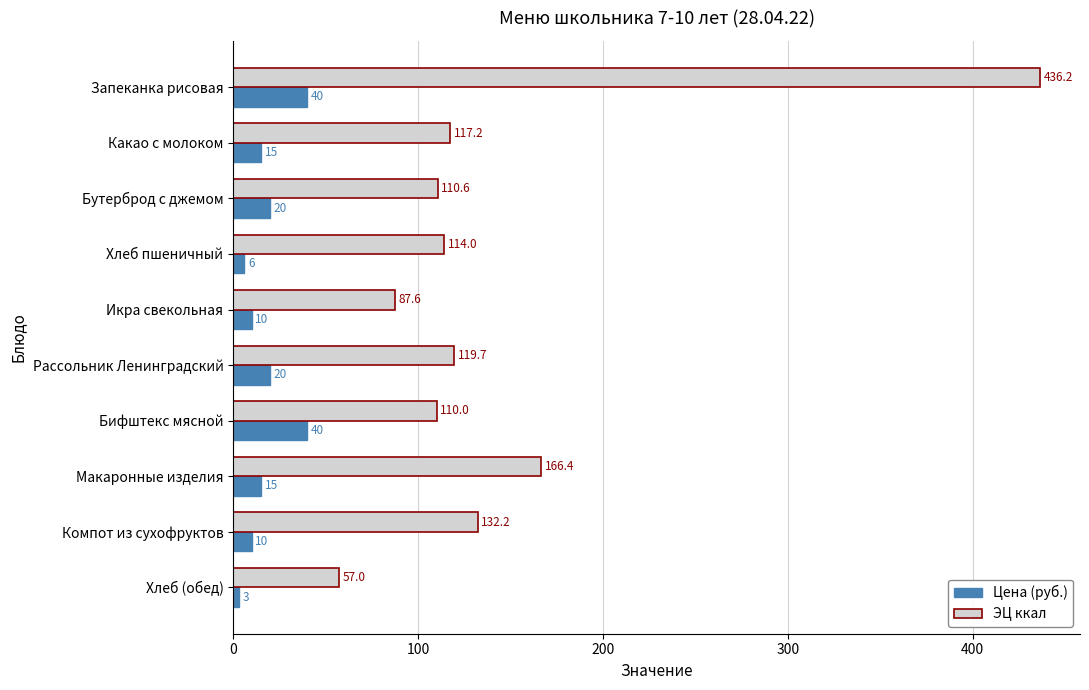

Which series changed the most between Какао с молоком and Бутерброд с джемом?

ЭЦ ккал